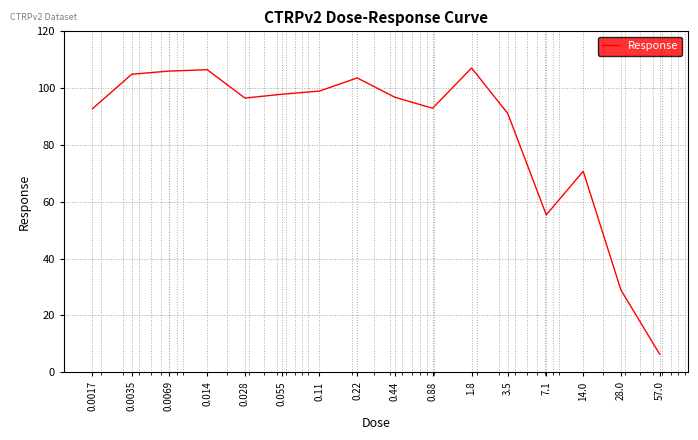

What is the greatest value displayed?

107.1